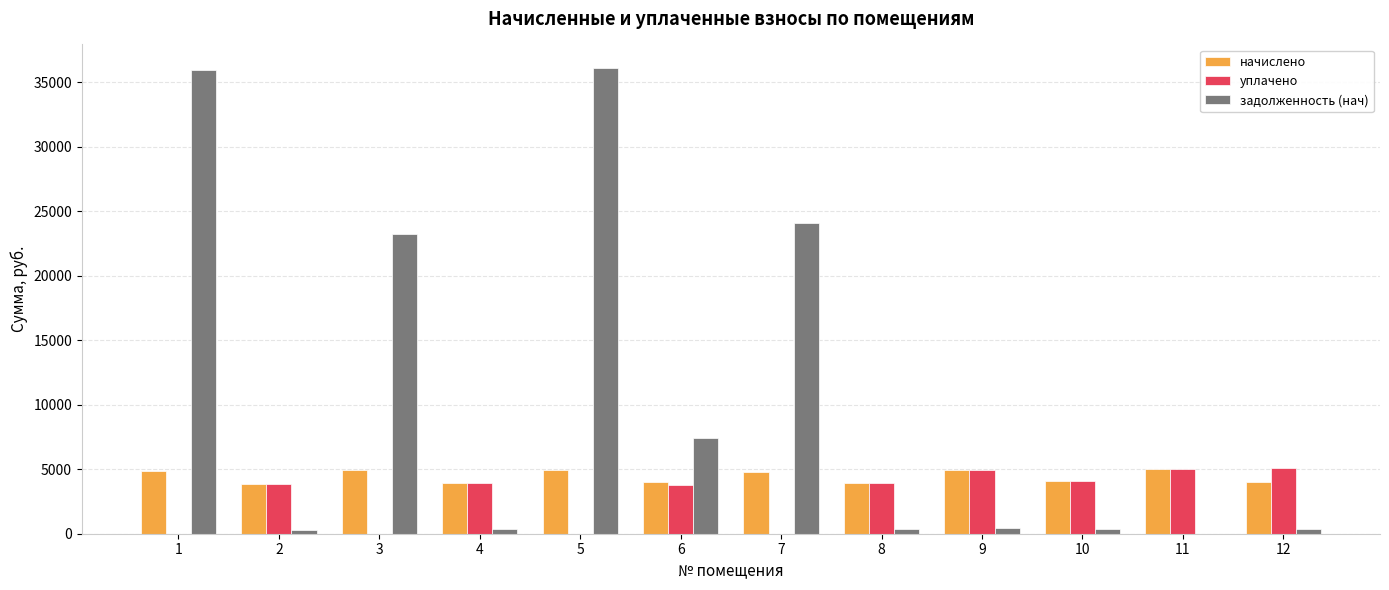

How many values in задолженность (нач) are above zero?

11